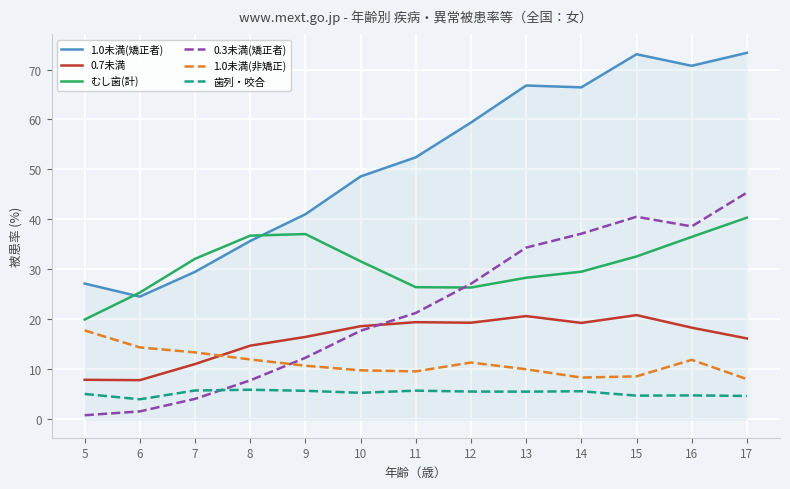

True or false: むし歯(計) and 1.0未満(矯正者) intersect in this chart.

True